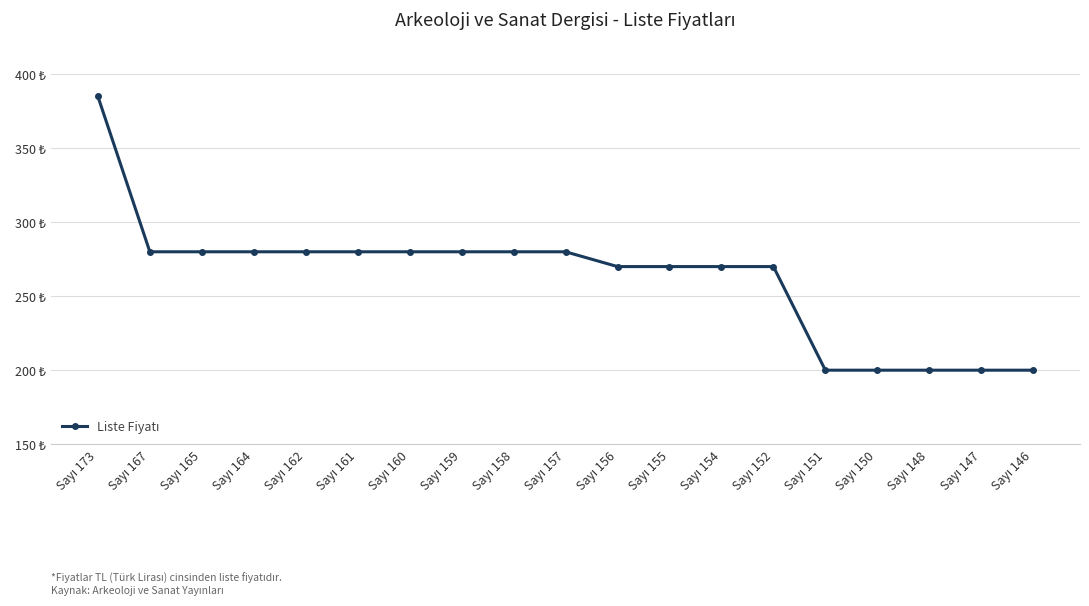

The chart shows a value of 289 at Sayı 148. True or false?

False